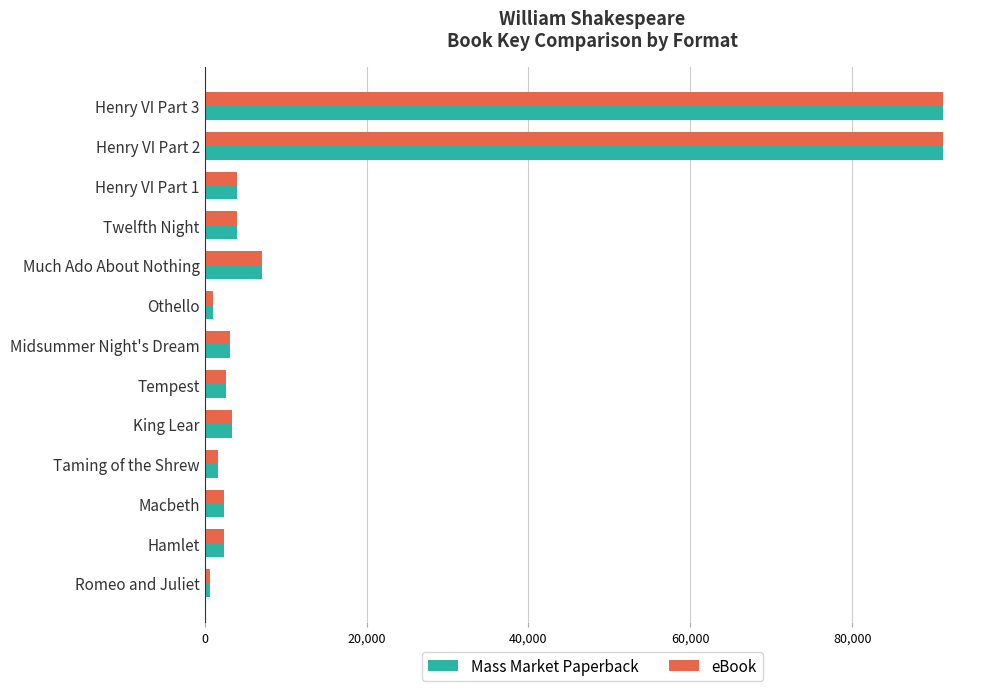

What is the average value of the Mass Market Paperback series?

16518